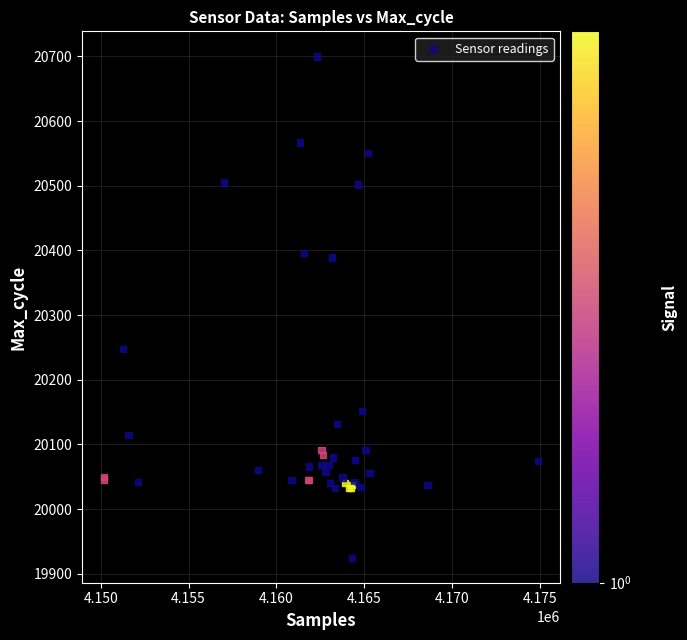

What Y value in the scatter plot is closest to 20312?

20248